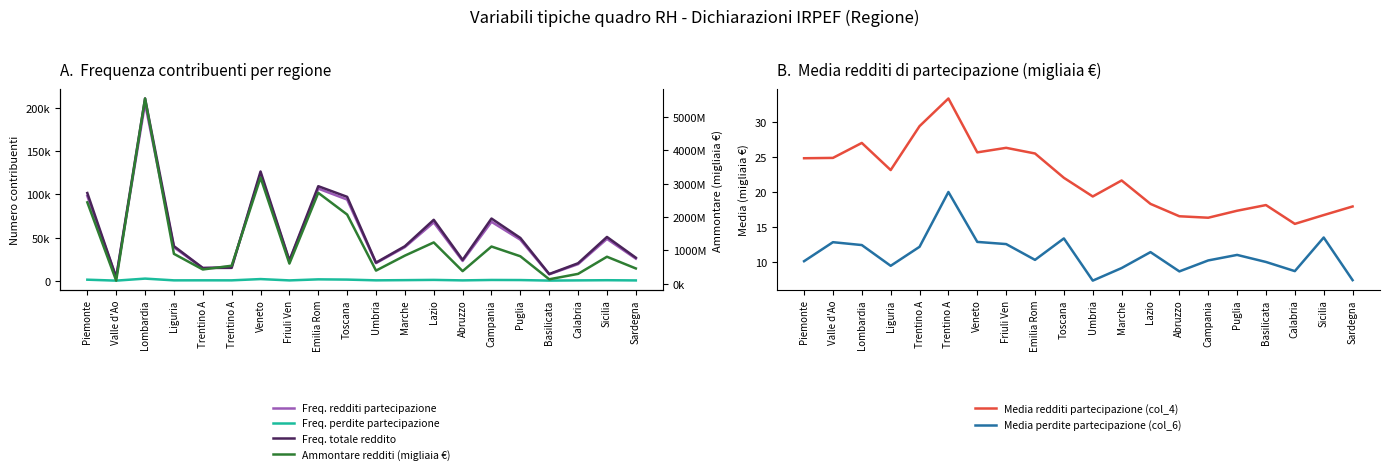

At how many categories does at least one series exceed 5196442?

1